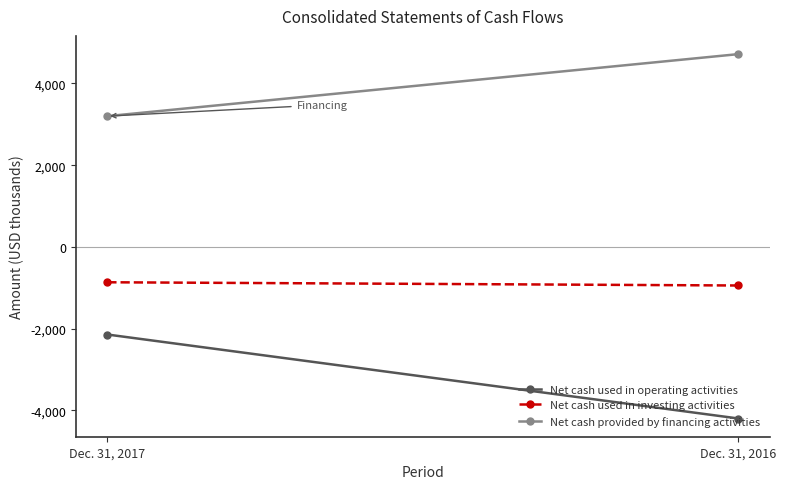

What is the approximate value of Net cash used in operating activities at Dec. 31, 2017?

-2142